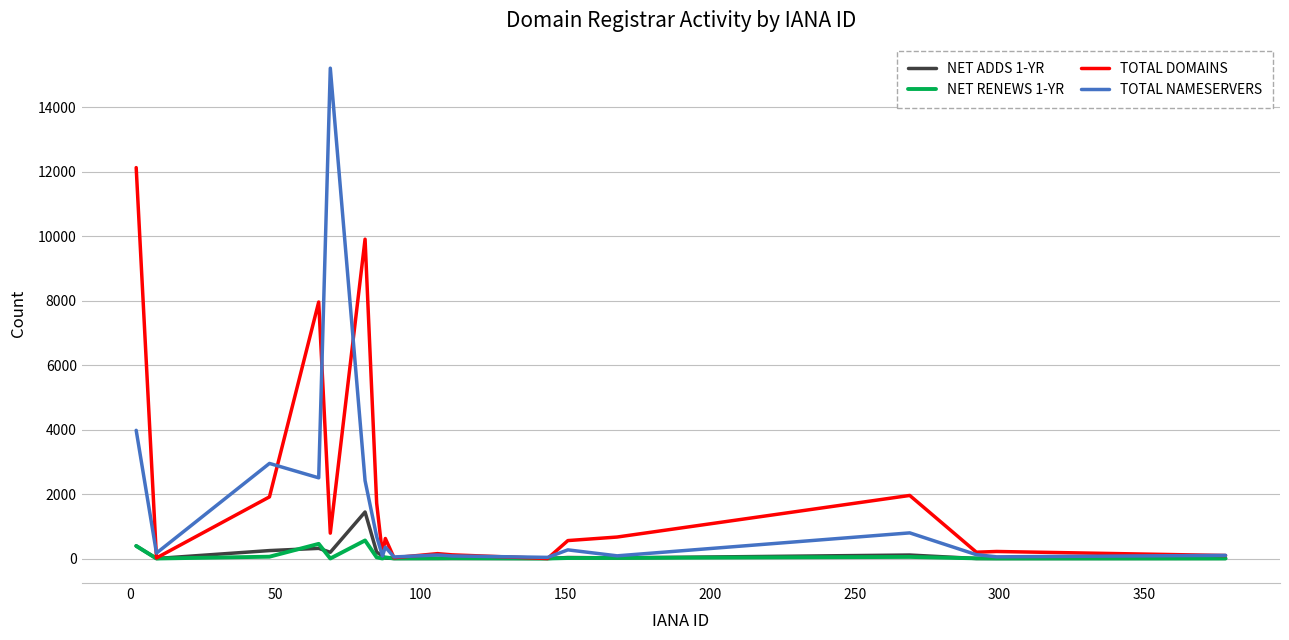

What is the greatest value displayed?

15207